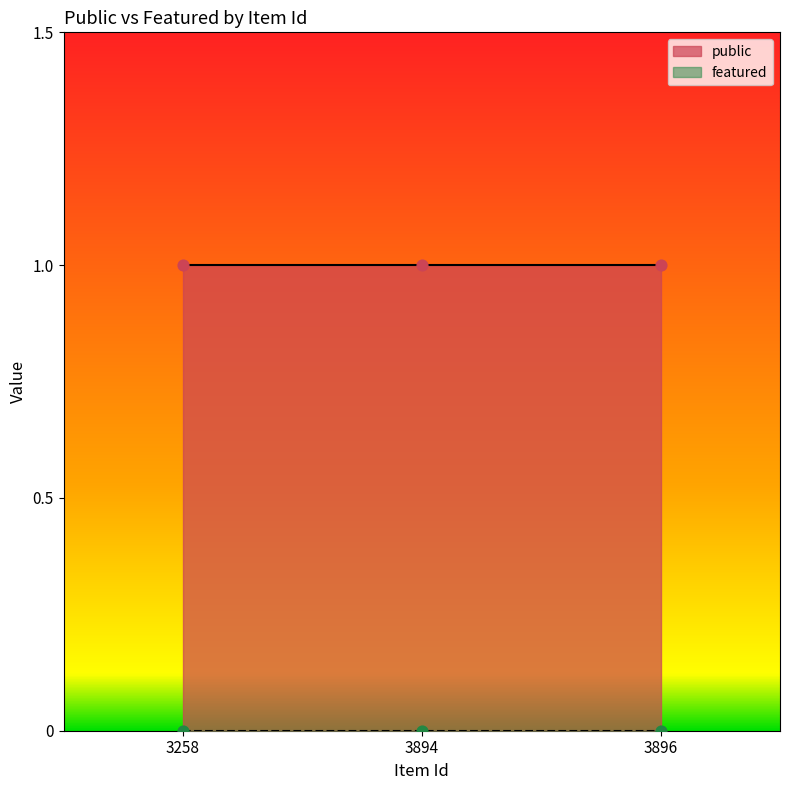

At how many categories does at least one series exceed 0?

3